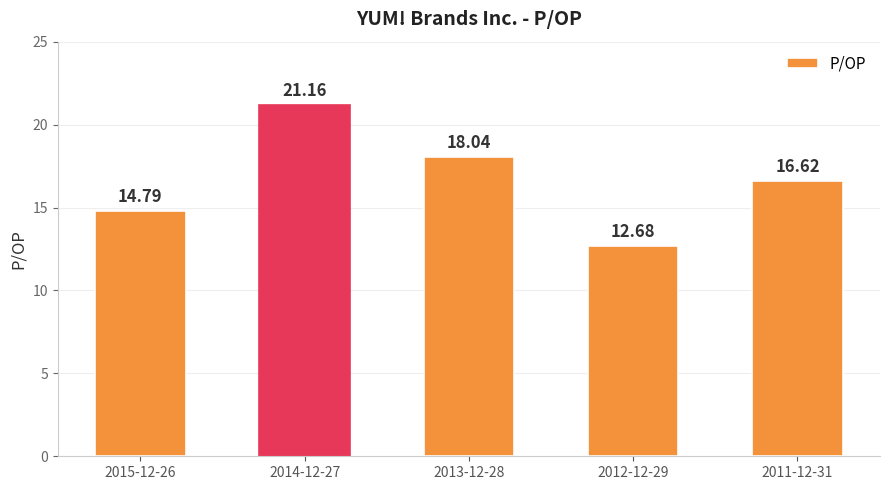

What is the difference between the maximum and minimum values?

8.5